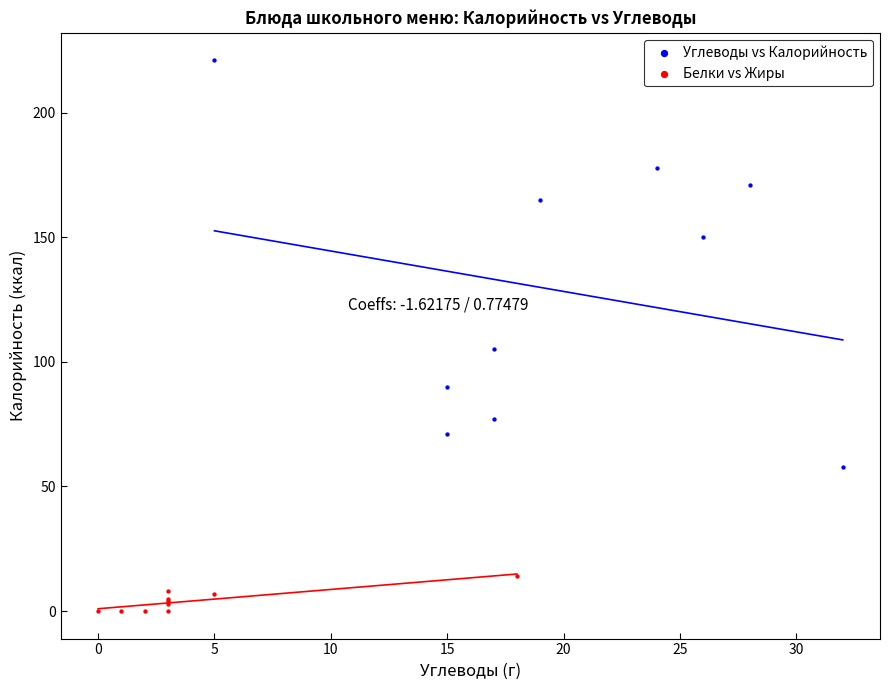

Which series has the widest spread of Y values?

Углеводы vs Калорийность